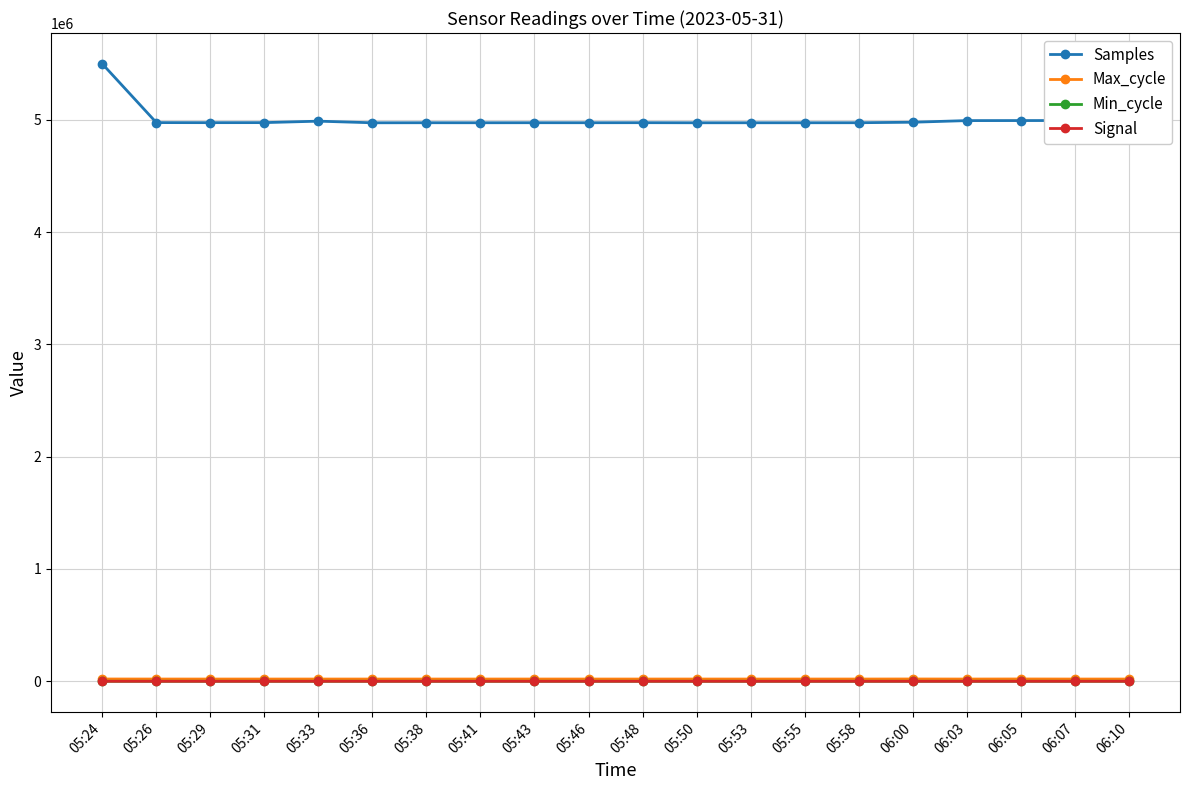

How many values in the Signal series are below -83?

8